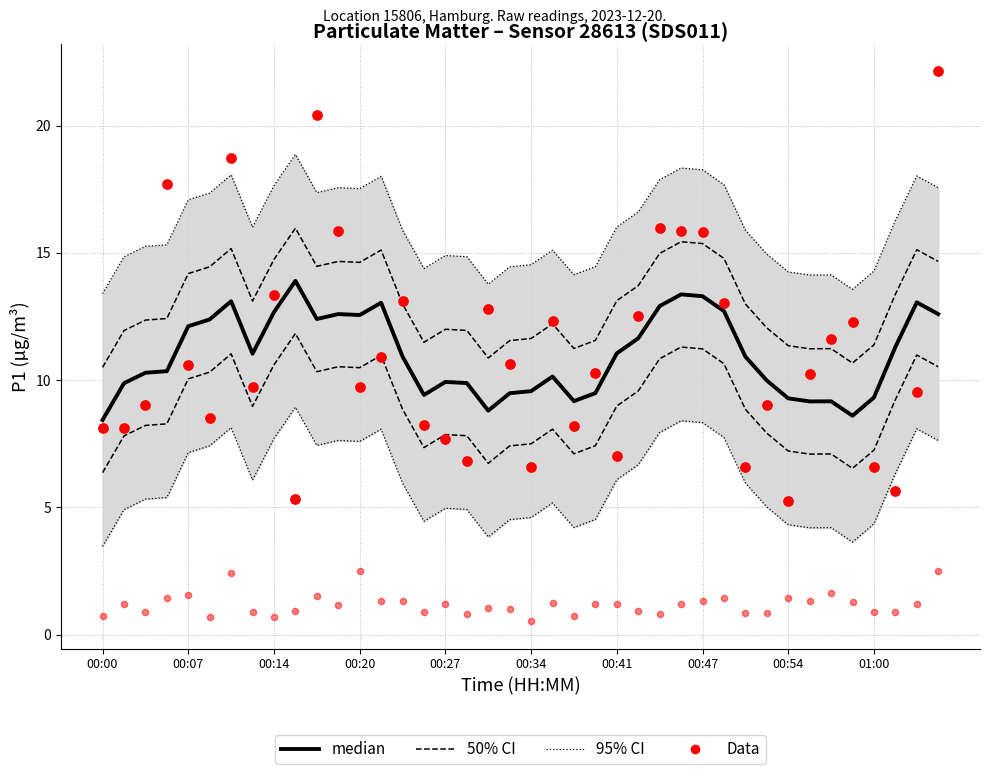

Is the value of median at 00:07 greater than the value of P2 Data at 12?

Yes